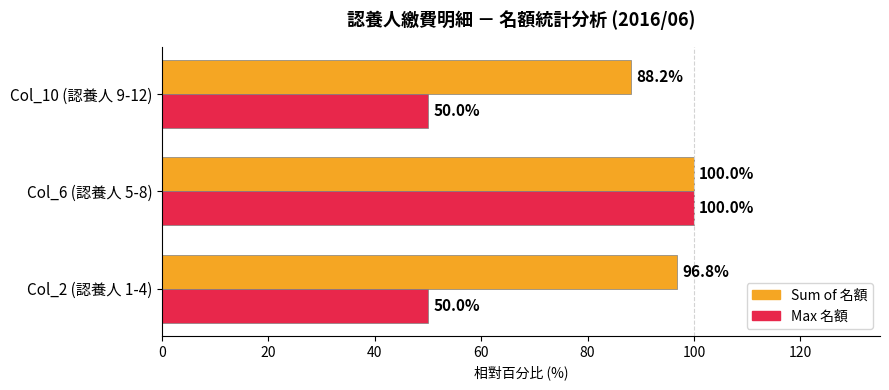

Which series has the largest total across all categories?

Sum of 名額